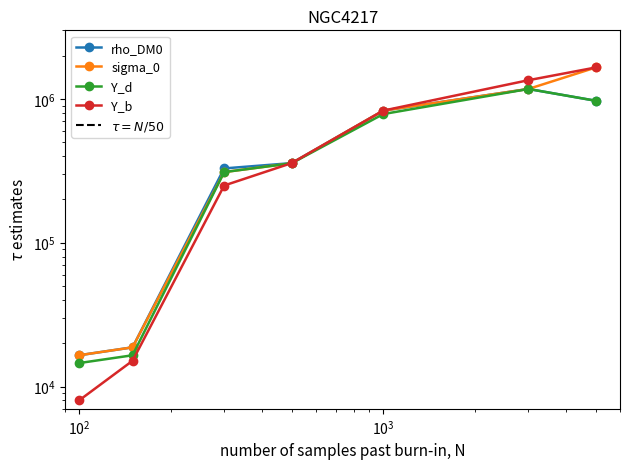

True or false: Y_b and Y_d cross at least once.

True